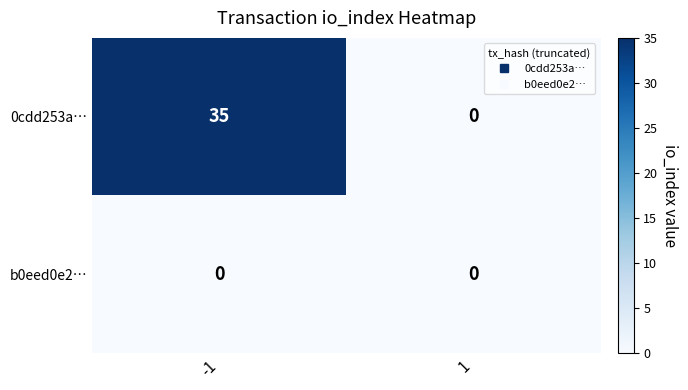

What is the spread (max minus min) of values at -1?

35